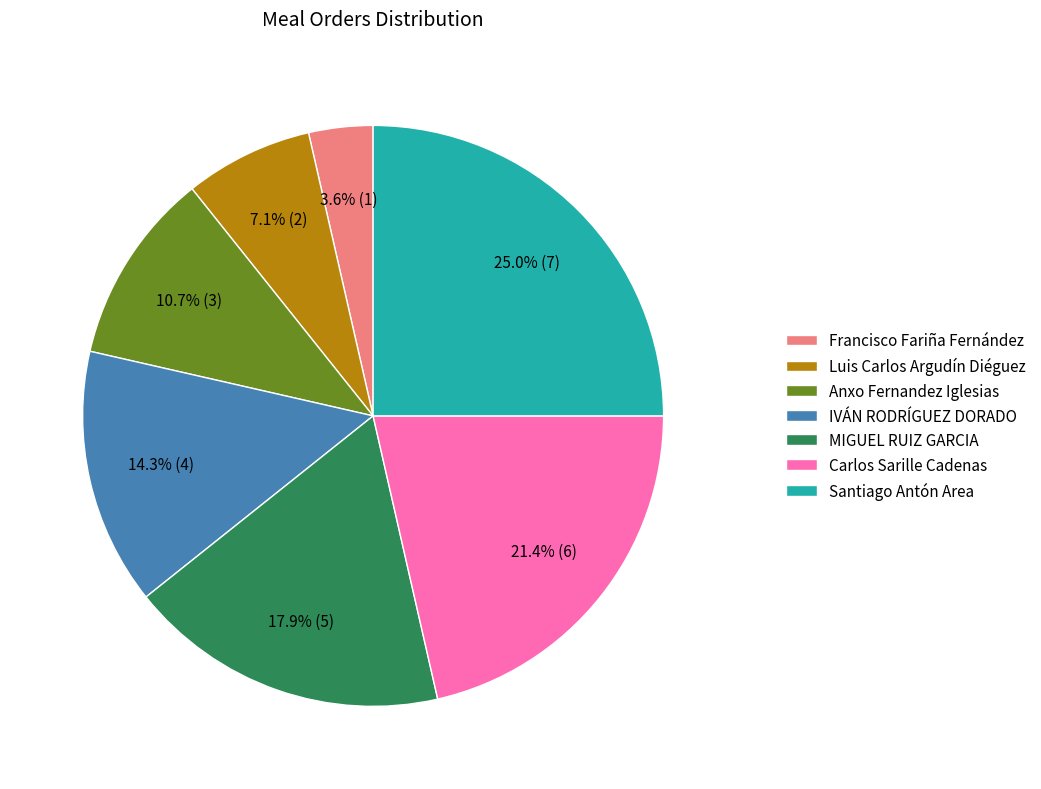

Which category has the biggest portion of the pie?

Santiago Antón Area